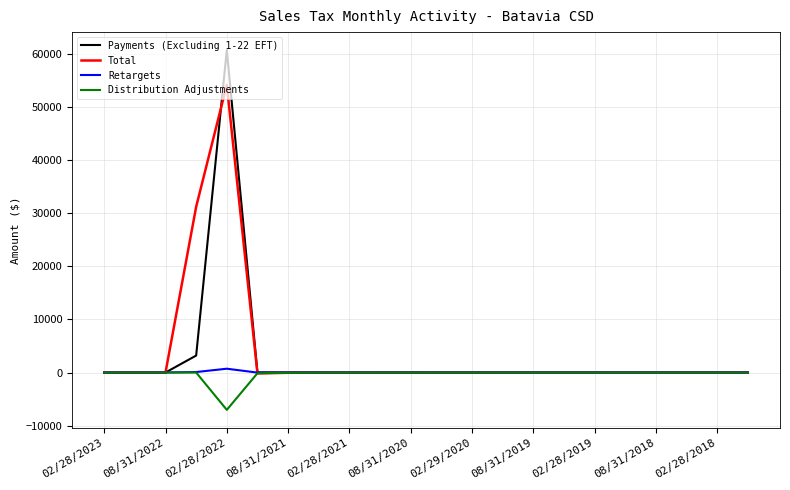

What is the maximum value shown in the chart?

60744.8